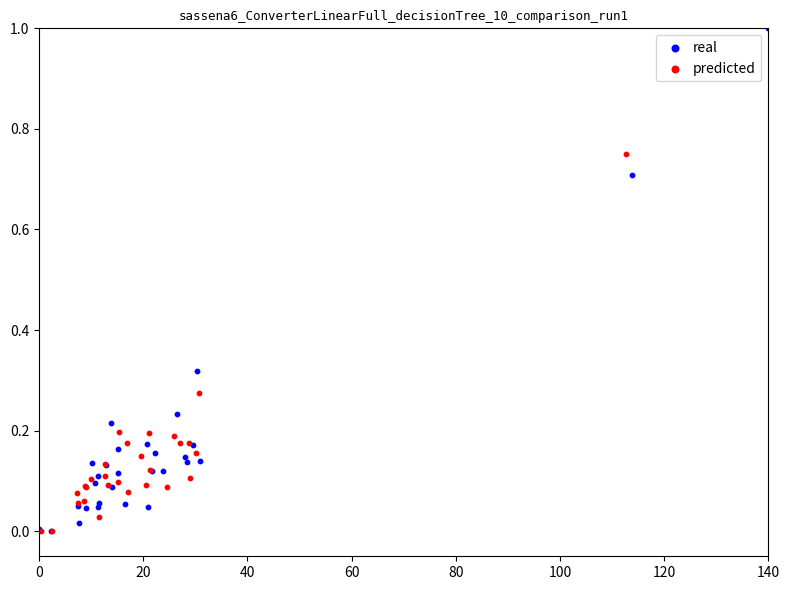

What are all the series names shown in the legend?

real, predicted